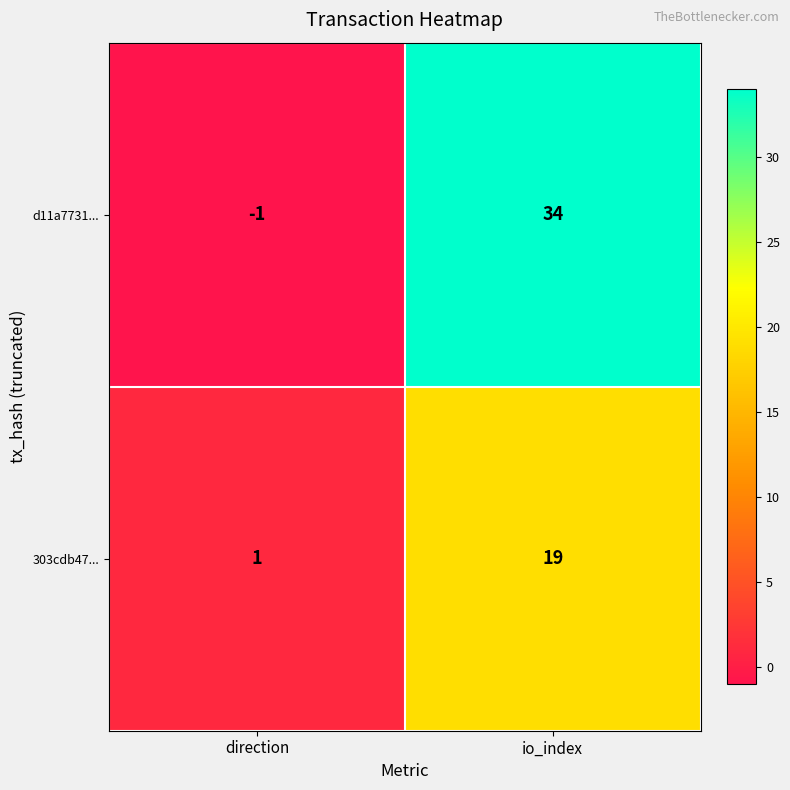

Reading left to right, what are all the values shown in this chart?

d11a7731...: direction=-1	io_index=34
303cdb47...: direction=1	io_index=19